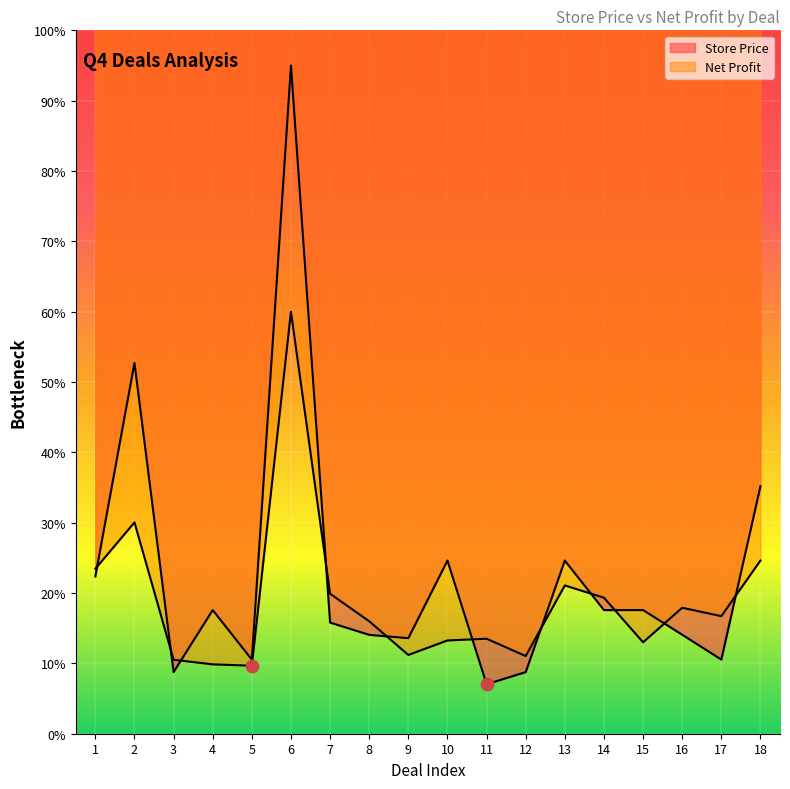

What are all the series names shown in the legend?

Store Price, Net Profit